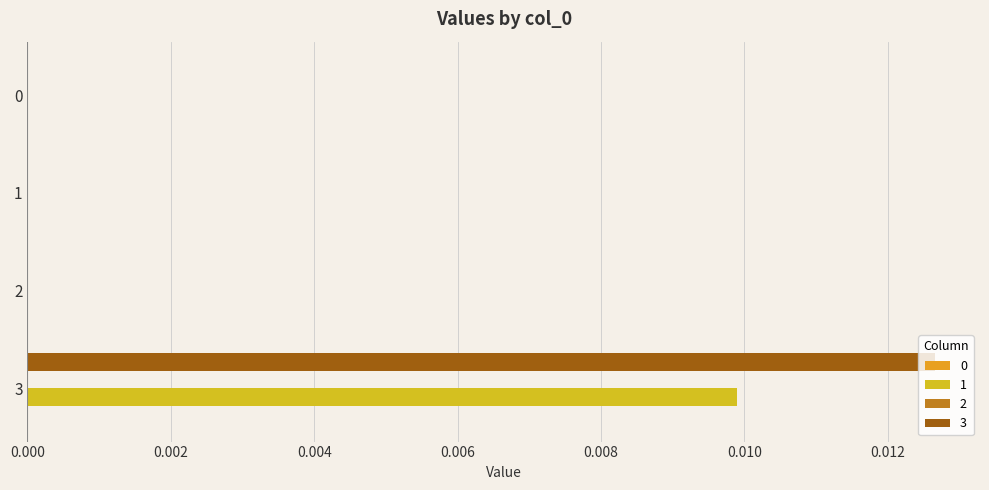

Count the number of data series in this chart.

4